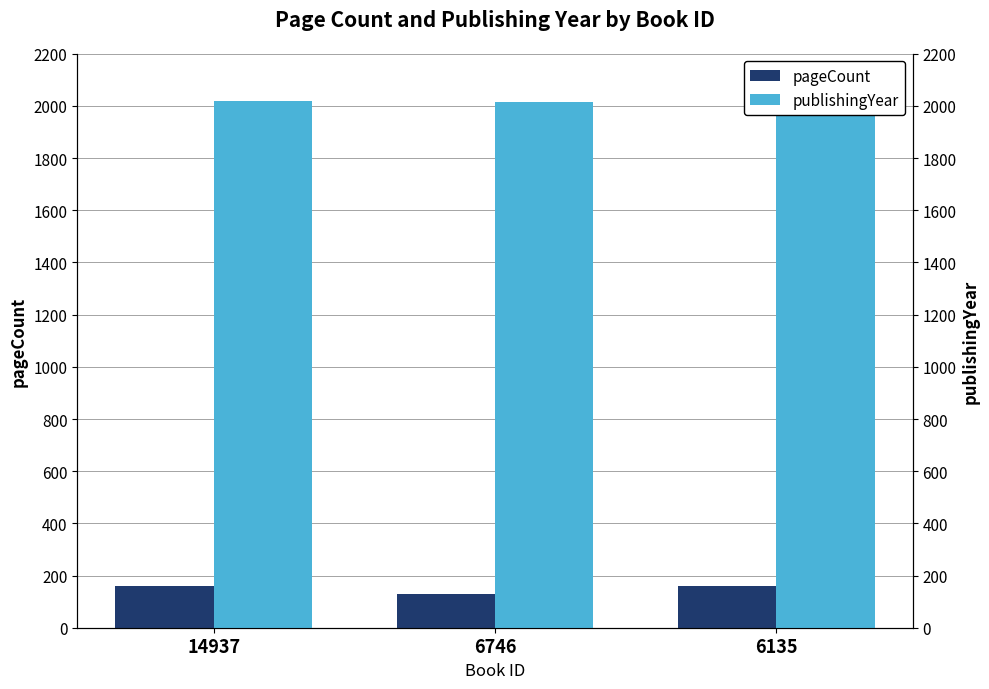

What is the sum of all pageCount values?

448